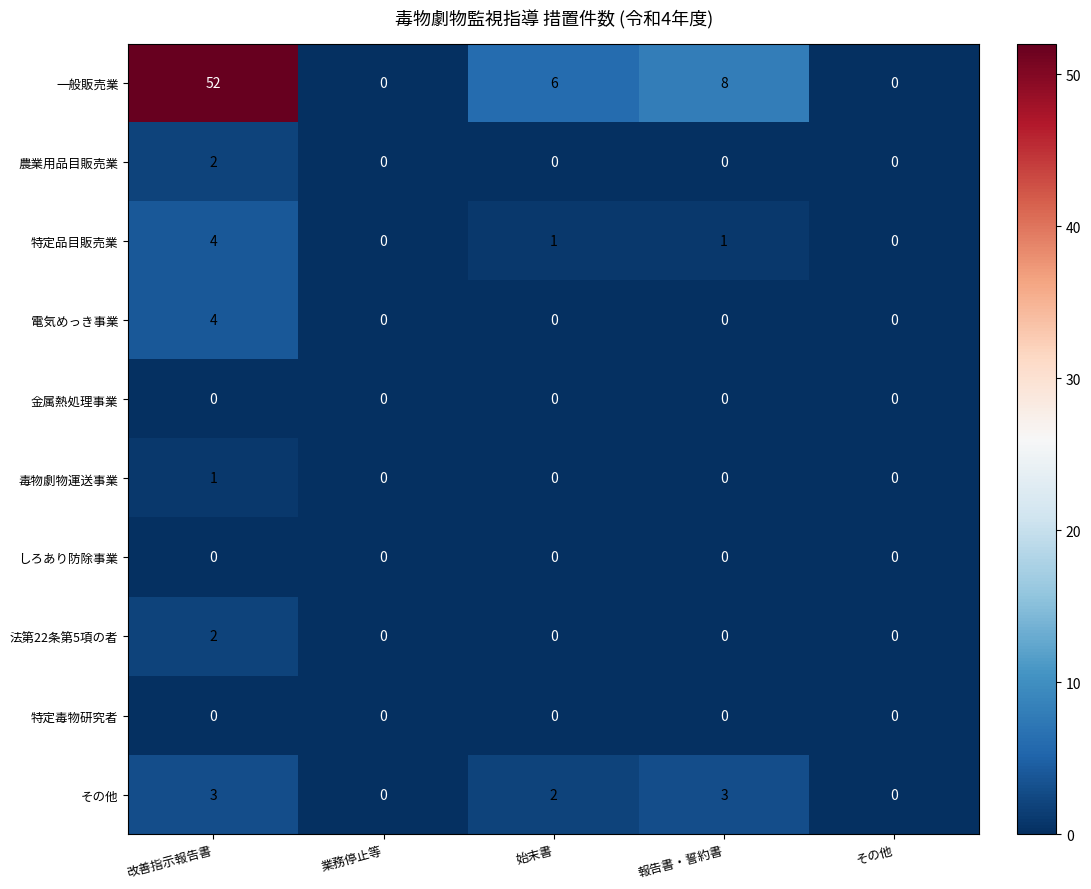

Count the 法第22条第5項の者 values in the range 0 to 1.

4